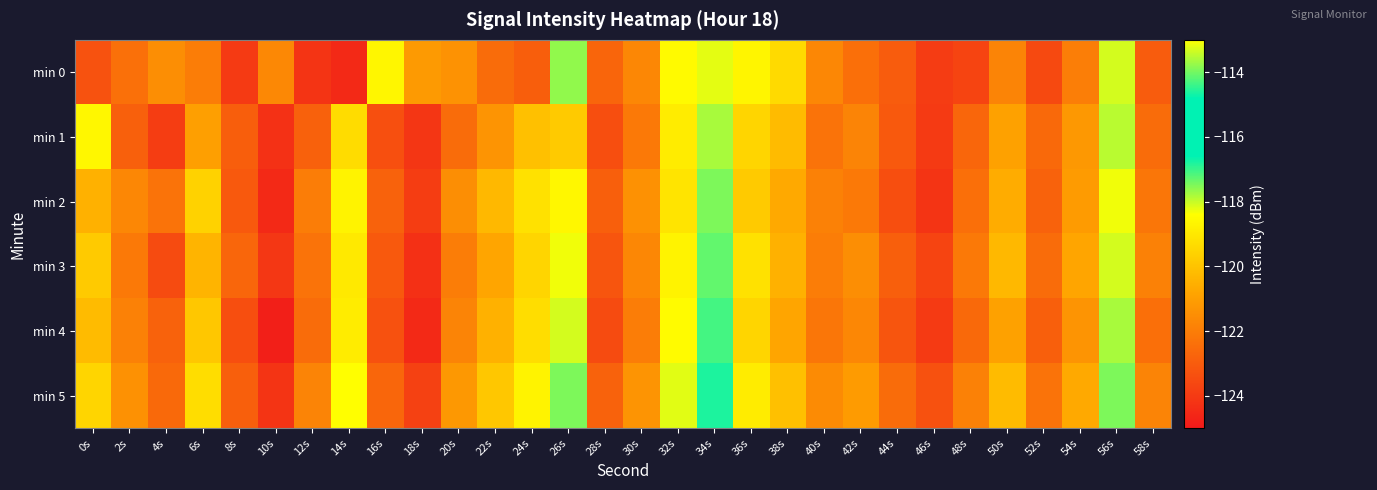

Rank the series by their maximum value, from highest to lowest.

min 0, min 5, min 4, min 3, min 2, min 1